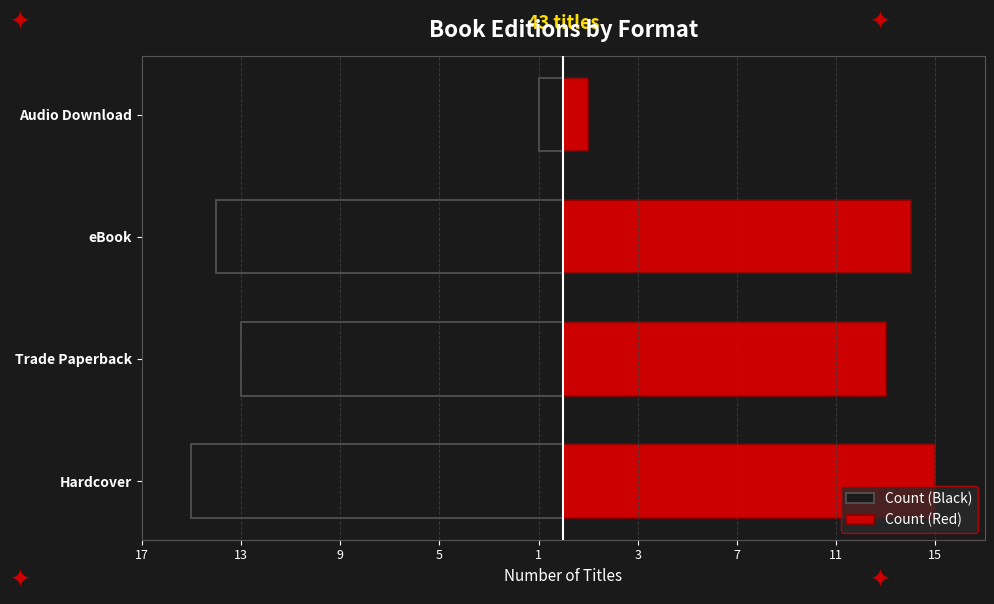

Which has a higher value, Audio Download or Trade Paperback?

Audio Download